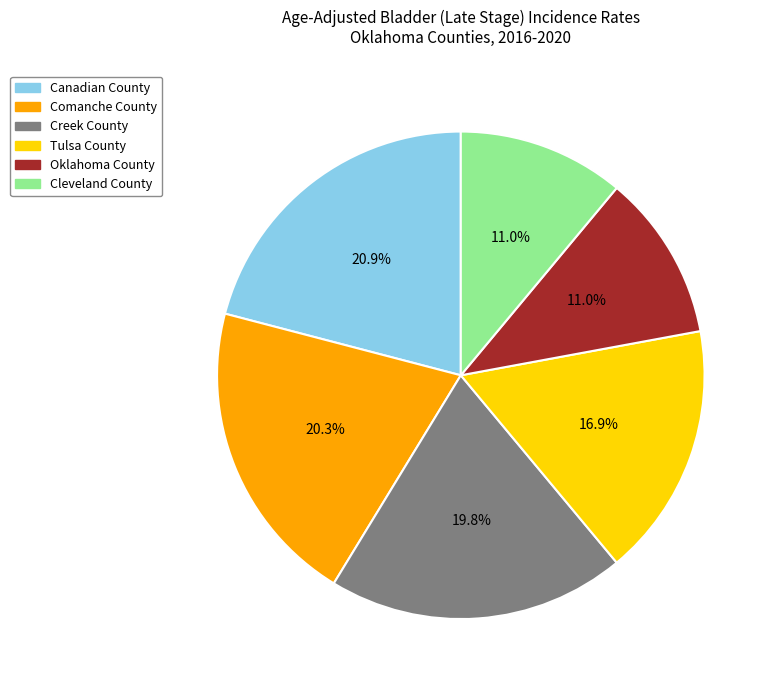

To the nearest percent, what is the difference between the Oklahoma County and Comanche County slice percentages?

9%